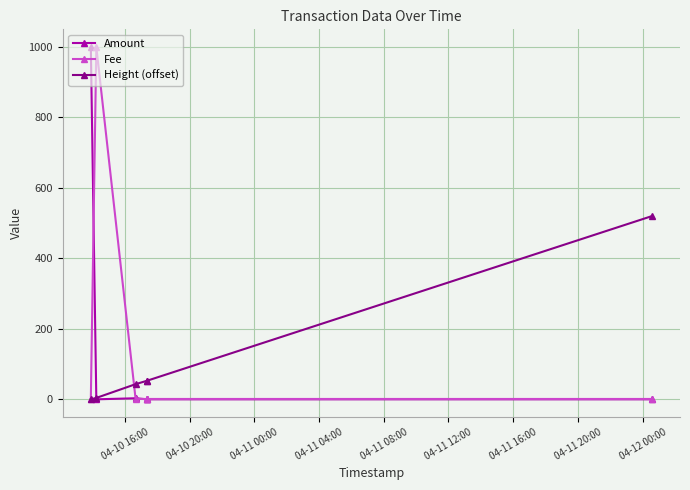

How many distinct data groups are displayed?

3